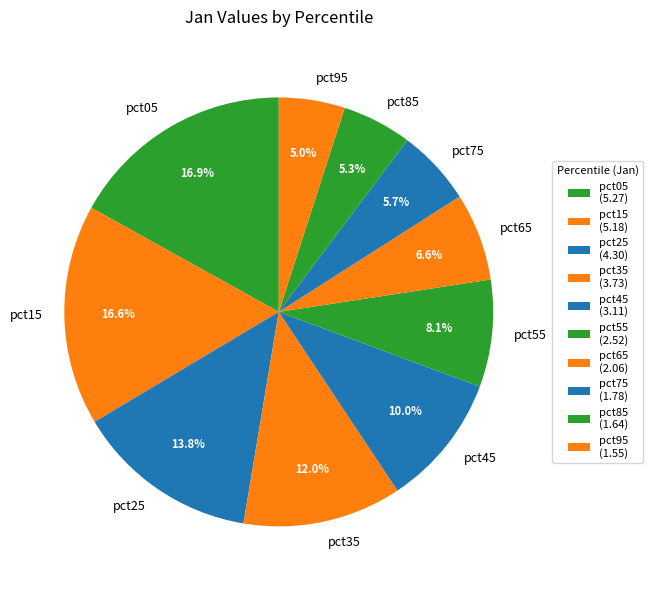

What is the ratio of the value at pct35 to the value at pct45?

1.2